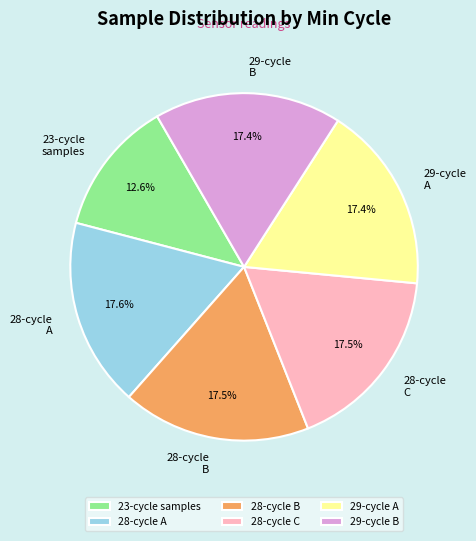

What portion of the pie excludes 28-cycle B?

82.5%